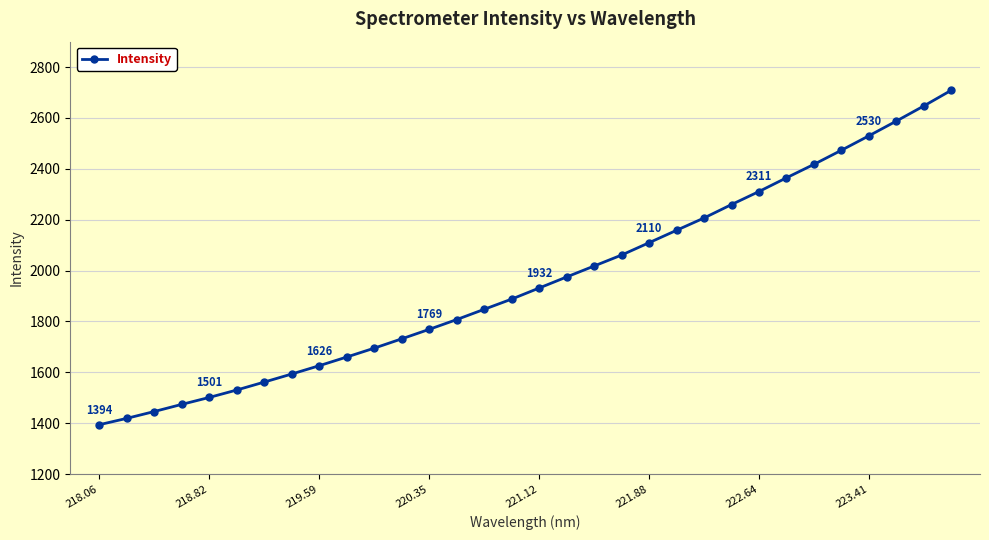

What is the value of the 27th point from the left?

2417.7